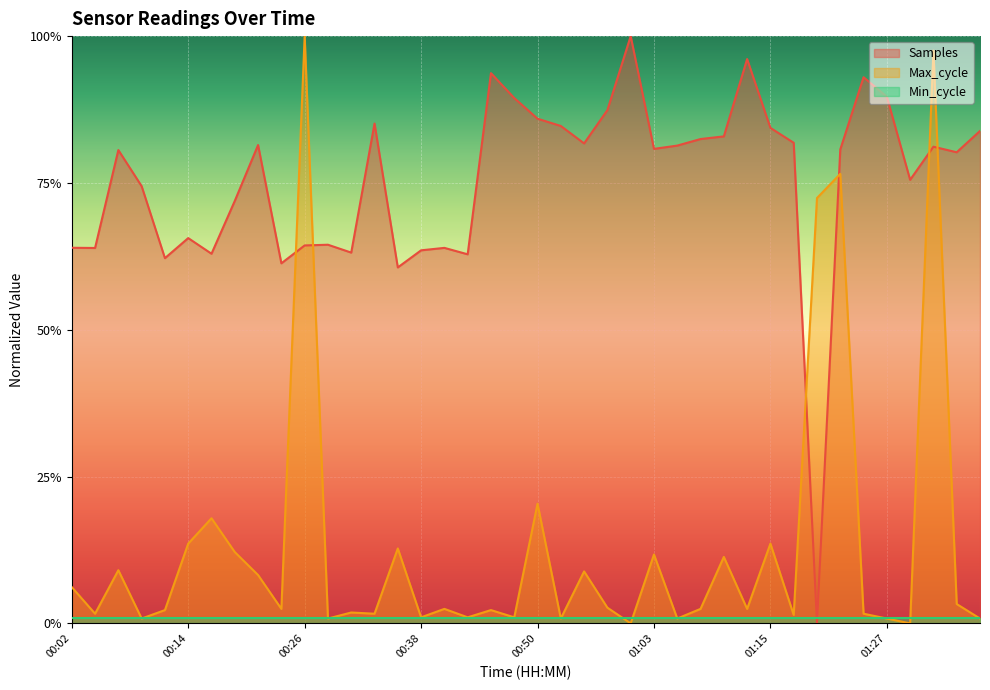

What are all the series names shown in the legend?

Samples, Max_cycle, Min_cycle